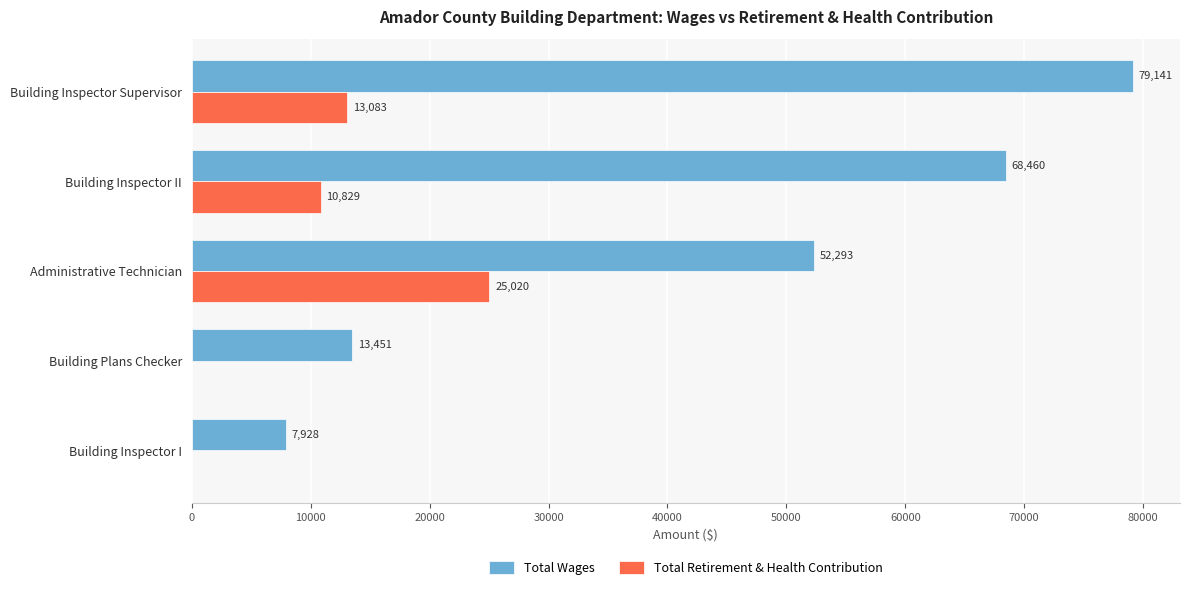

The Total Retirement & Health Contribution series shows 13432 at Building Plans Checker. True or false?

False